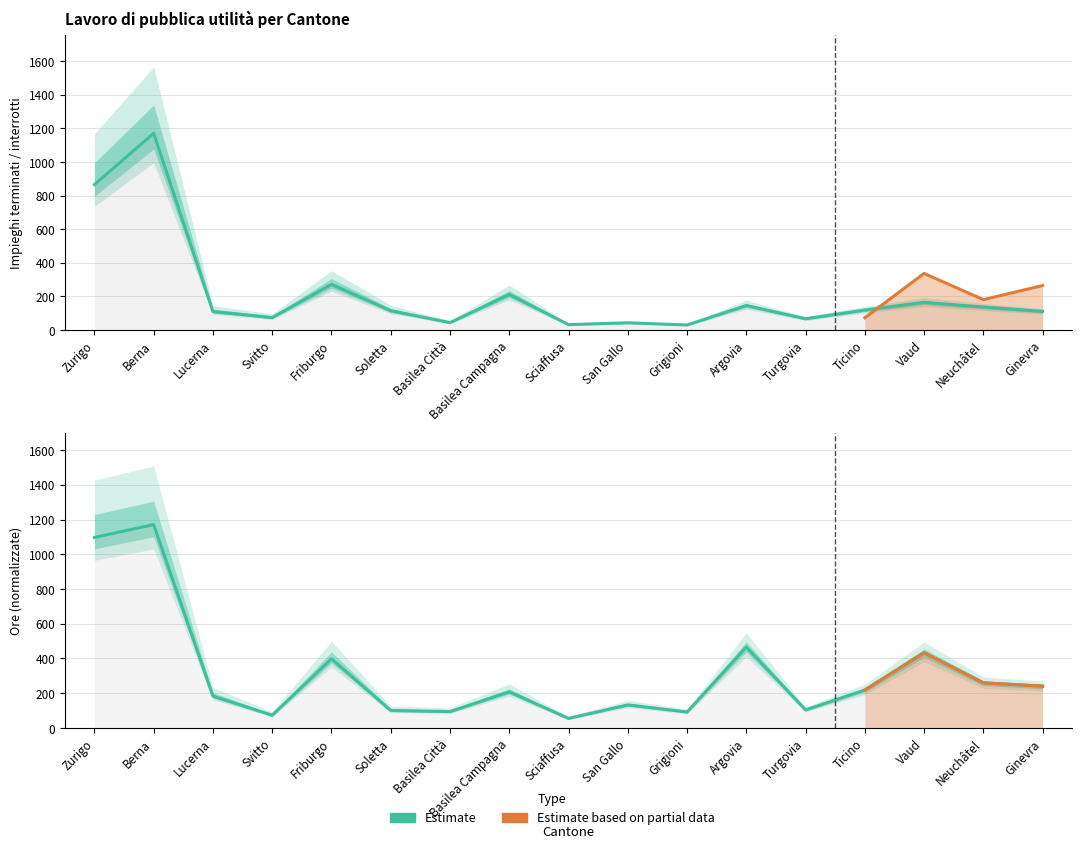

Between which two adjacent categories do Ore and Impieghi terminati first intersect?

Friburgo and Soletta